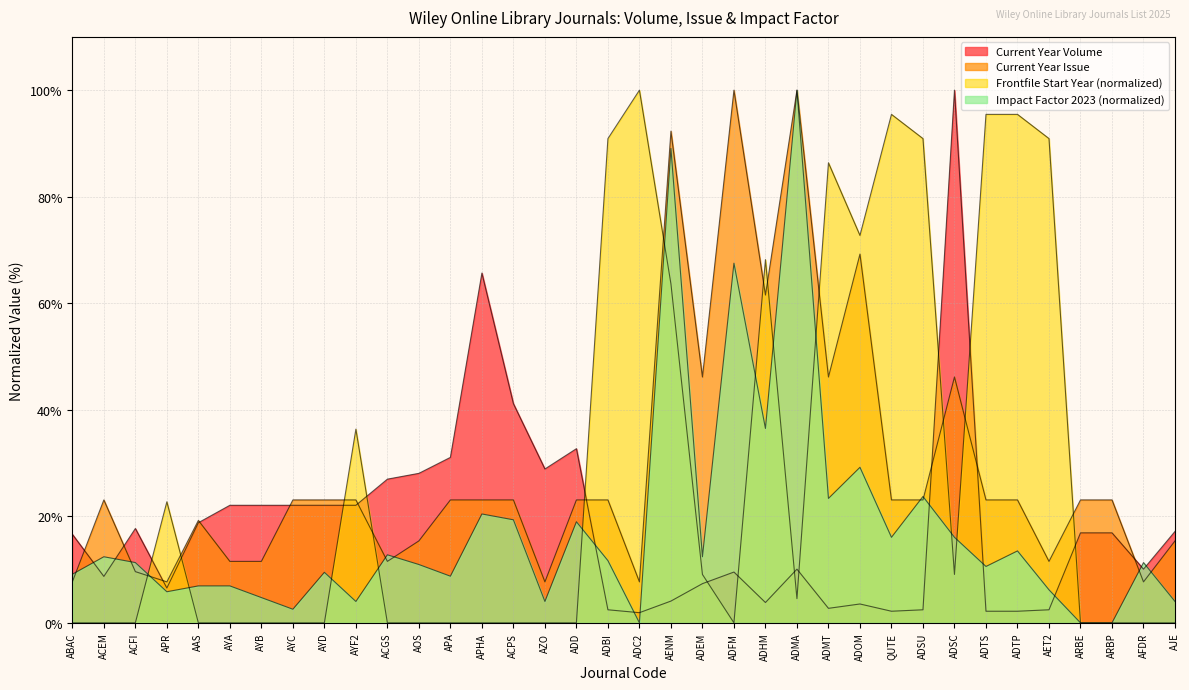

After their last crossing, which series has the higher values: Frontfile Start Year or Impact Factor 2023?

Frontfile Start Year